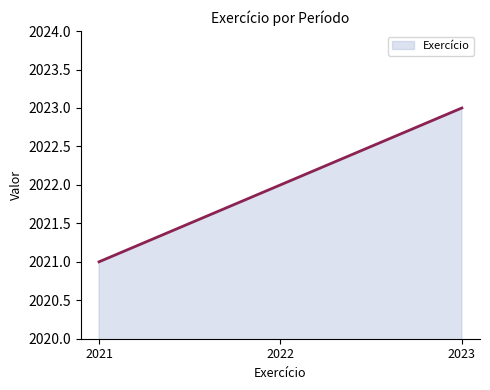

What is the difference between the maximum and minimum values?

2.0